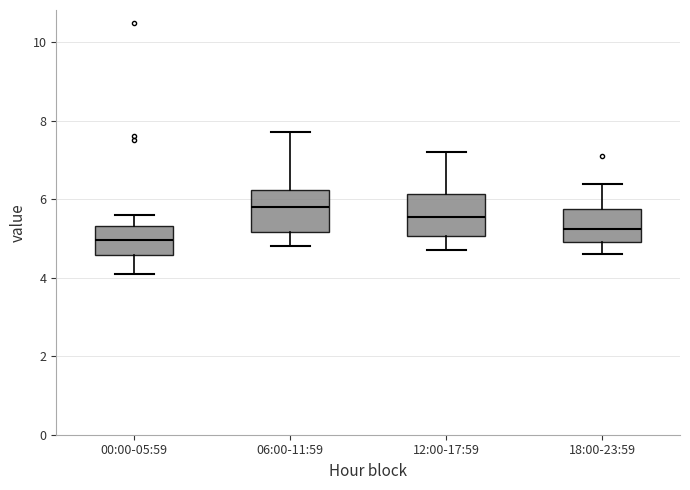

Which box's median line is the highest?

06:00-11:59